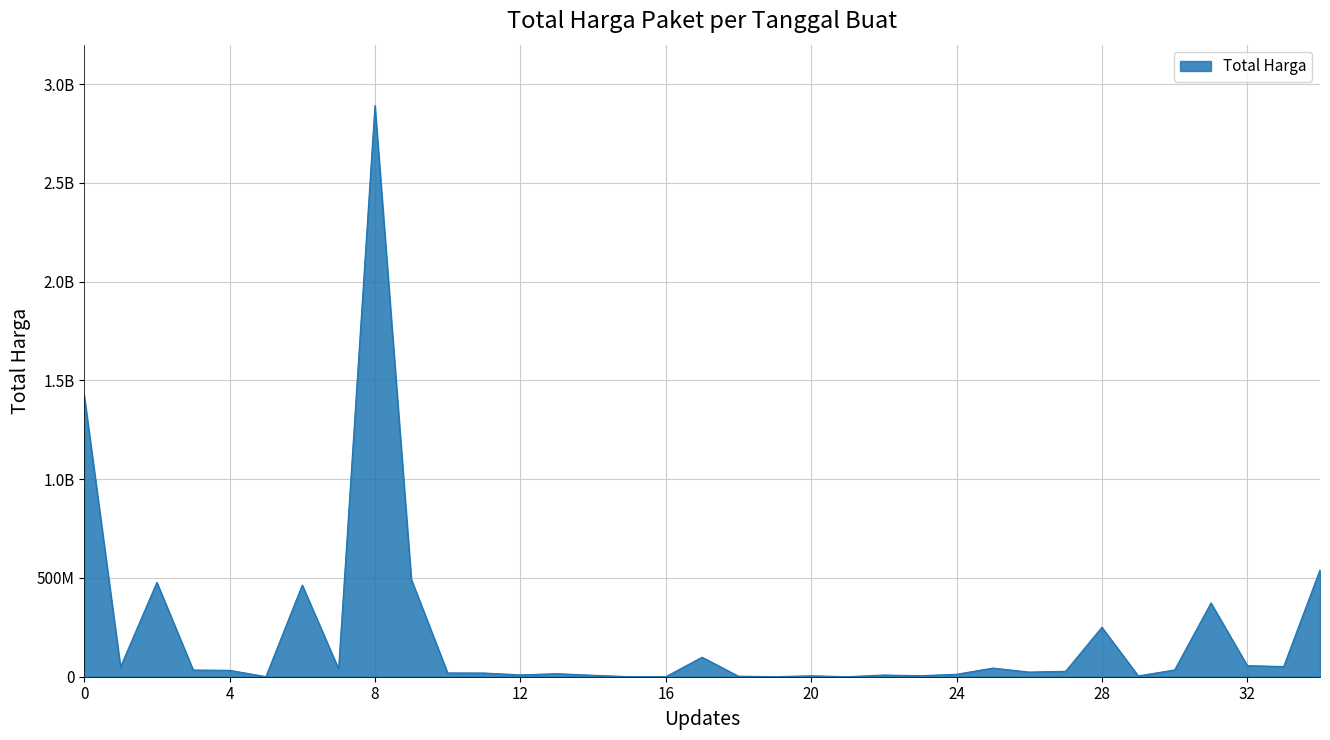

Does the chart display data point markers on the line(s)?

No